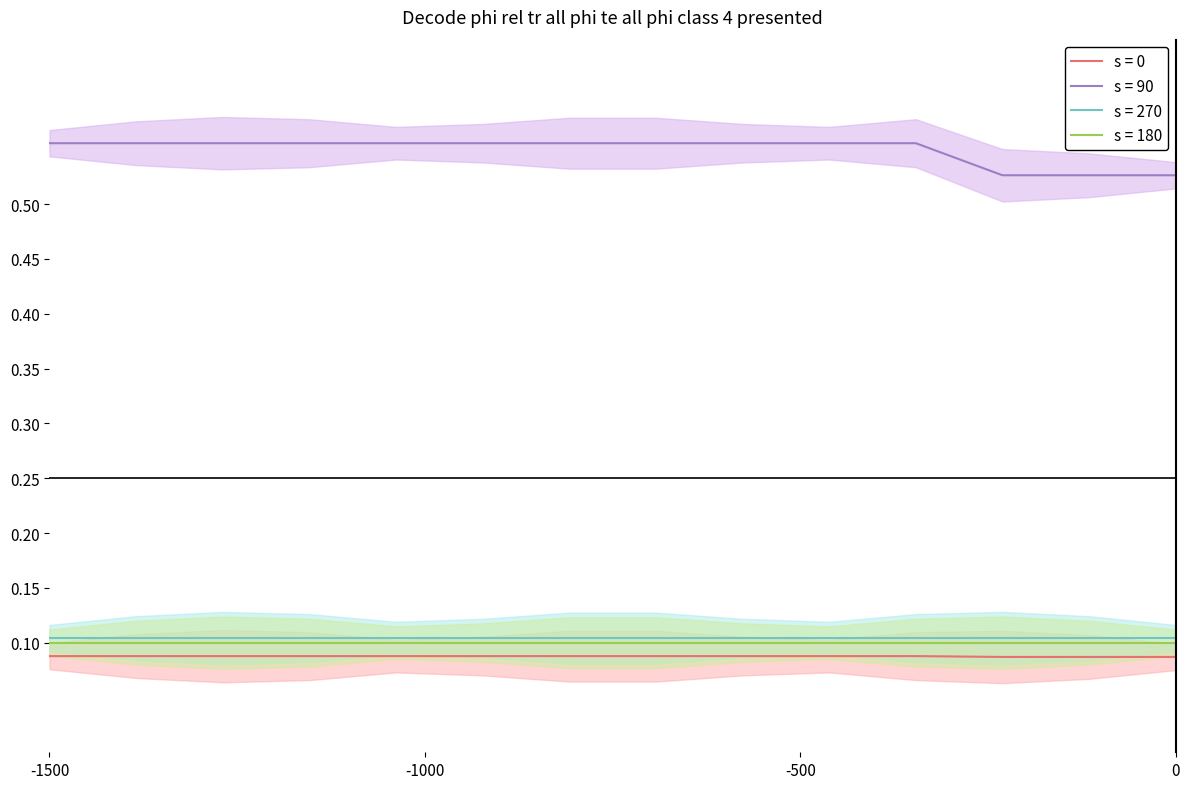

How many categories are shown in the chart?

14